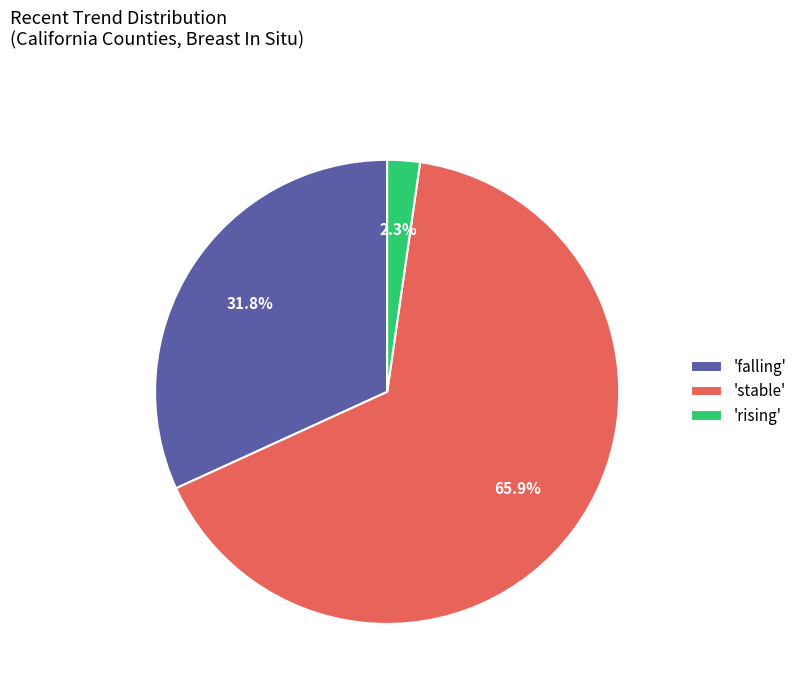

Rank the categories by value from lowest to highest.

'rising', 'falling', 'stable'